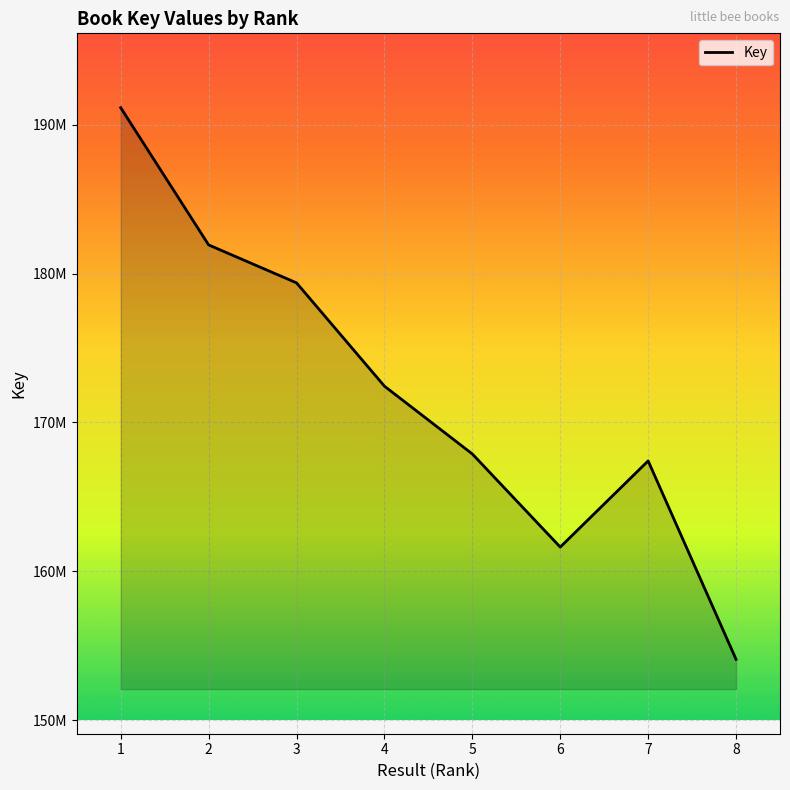

What is the ratio of the value at 7 to the value at 6?

1.0